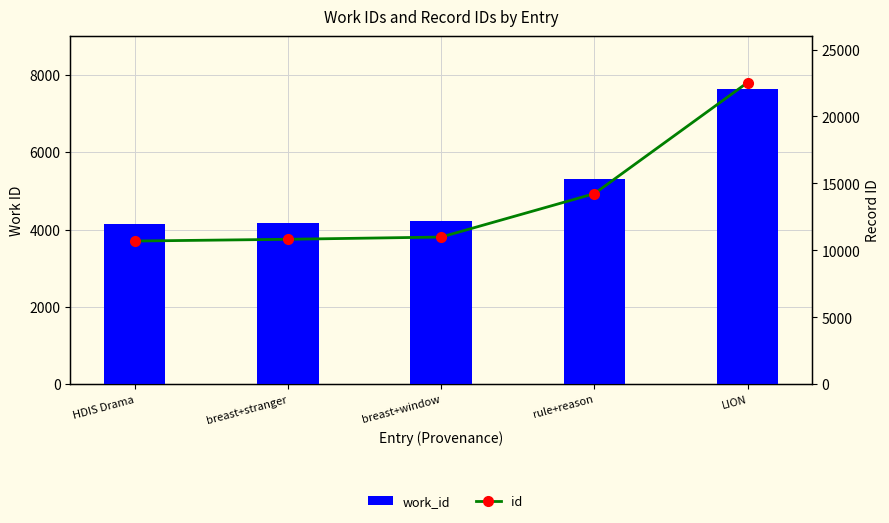

At rule+reason, list the series in order from smallest to largest.

work_id, id